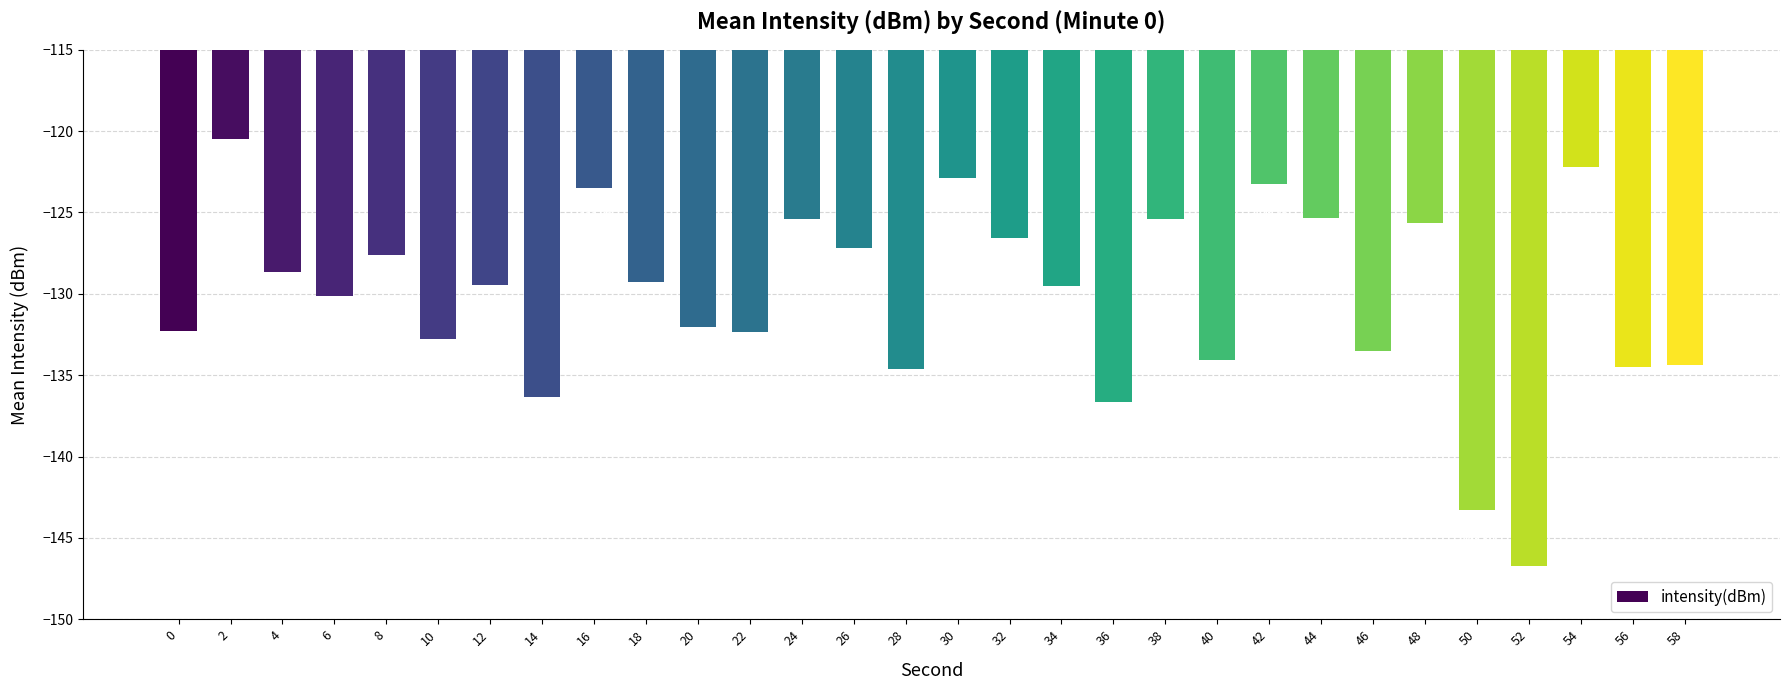

Is it true that the value at 44 is -79.9?

False